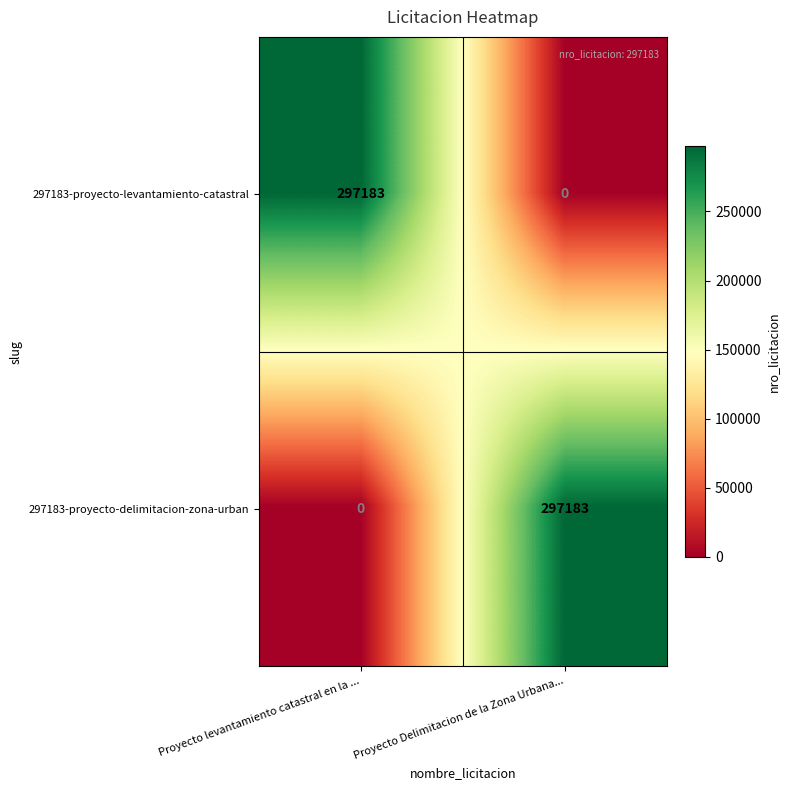

What is the difference between the highest and lowest values at Proyecto Delimitacion de la Zona Urbana...?

297183